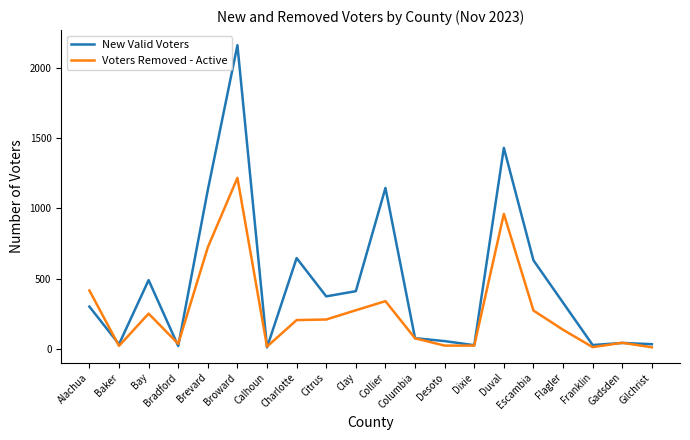

How many categories are shown in the chart?

20